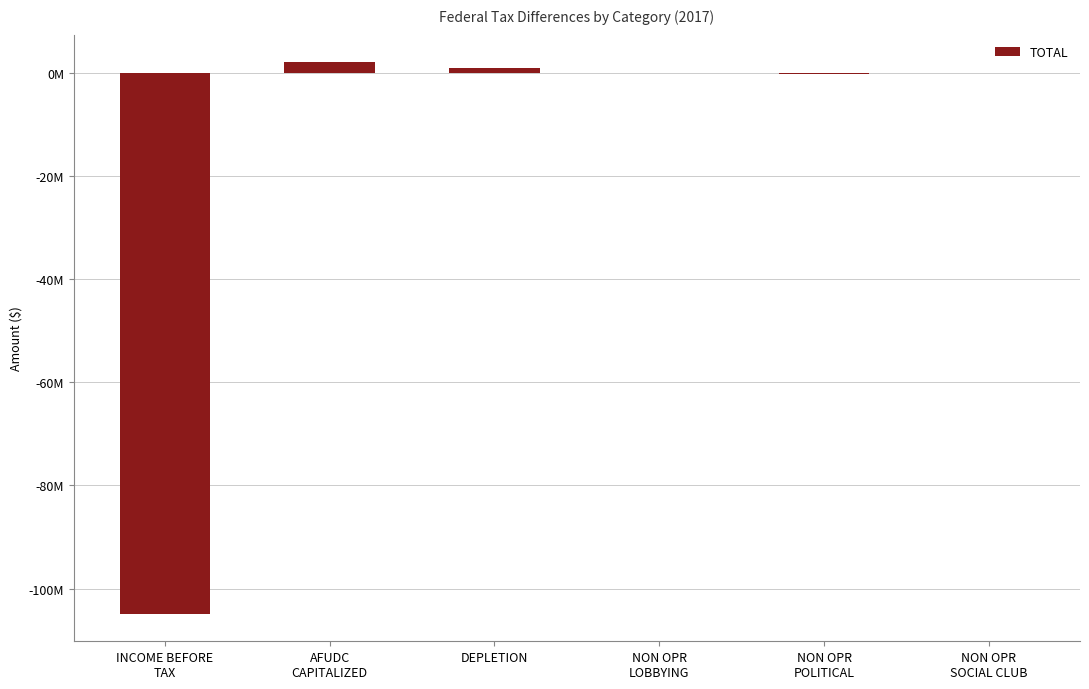

What is the approximate value at DEPLETION?

920000.0